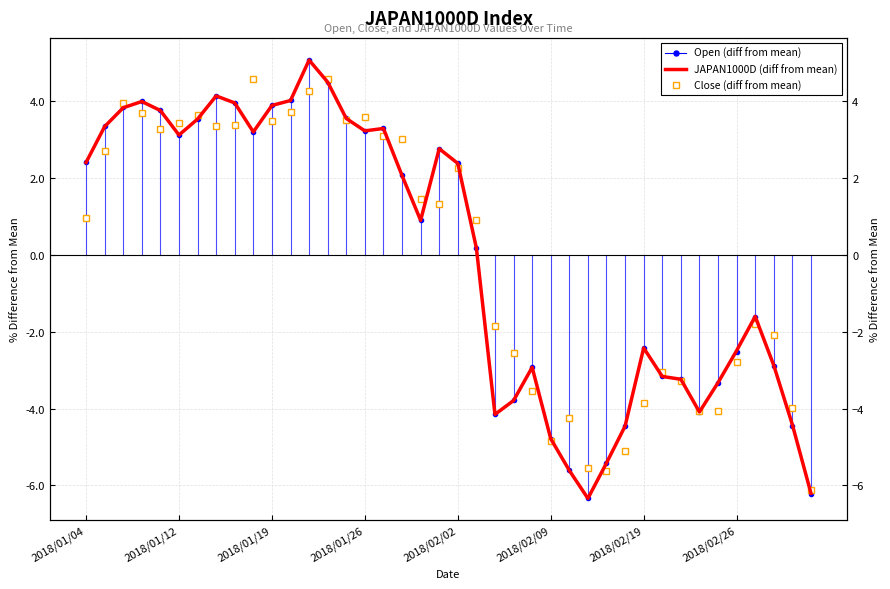

Rank the series by their maximum value, from lowest to highest.

Close (diff from mean), JAPAN1000D (diff from mean), Open (diff from mean)